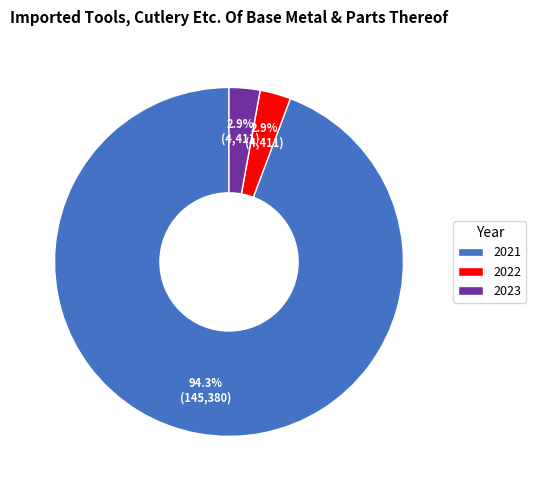

Is it true that 2021 is 79% of the pie?

False